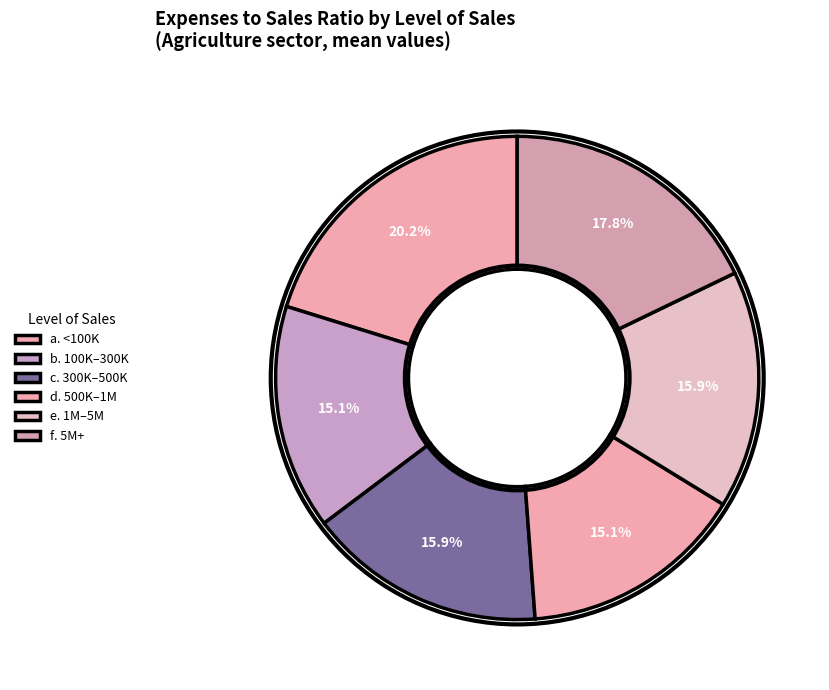

Which category has the smallest portion of the pie?

b. 100,000 to less than 300,000